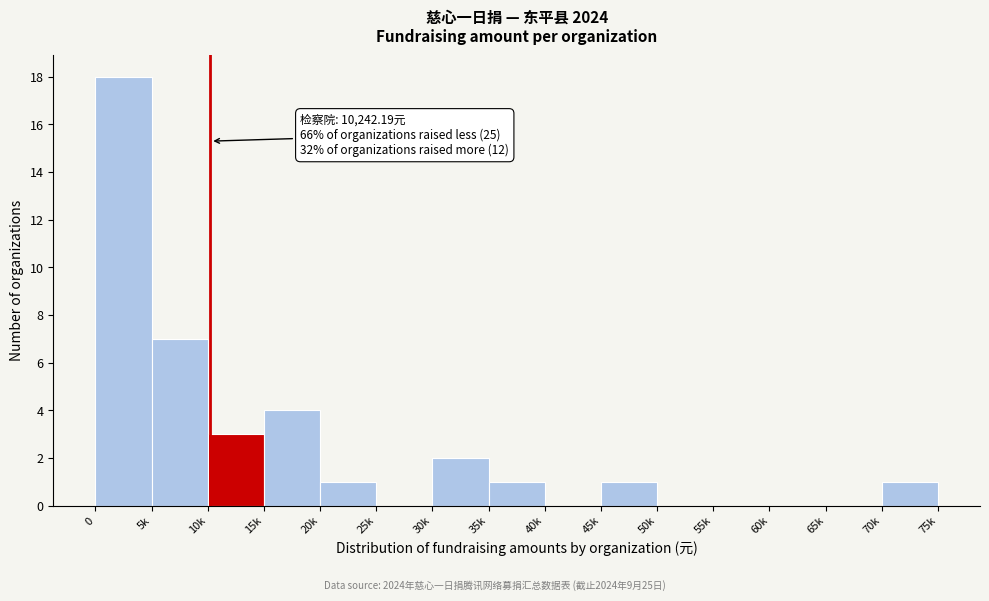

Reading left to right, transcribe all the data shown in this chart.

0=18	5k=7	10k=3	15k=4	20k=1	25k=0	30k=2	35k=1	40k=0	45k=1	50k=0	55k=0	60k=0	65k=0	70k=1